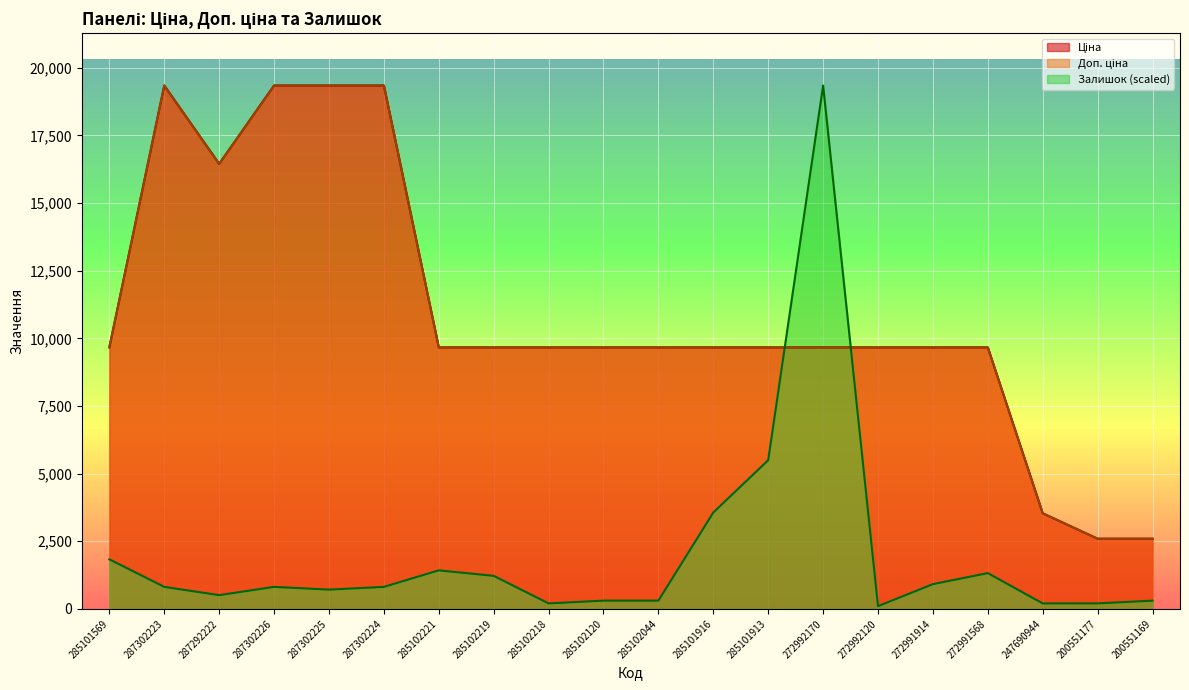

True or false: Залишок has more than 1 points higher than both neighbors.

True